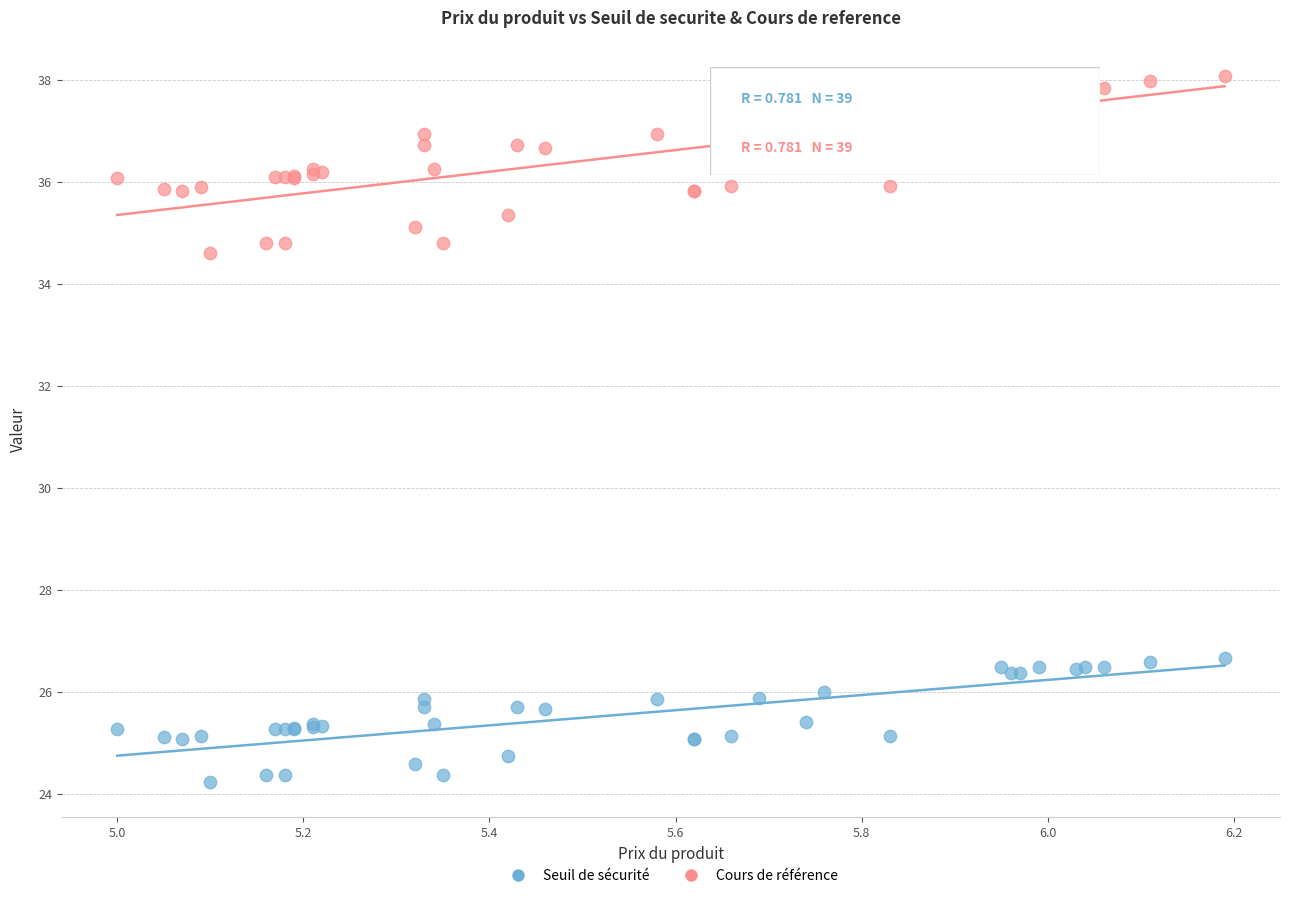

Which series reaches the minimum Y coordinate?

Seuil de sécurité